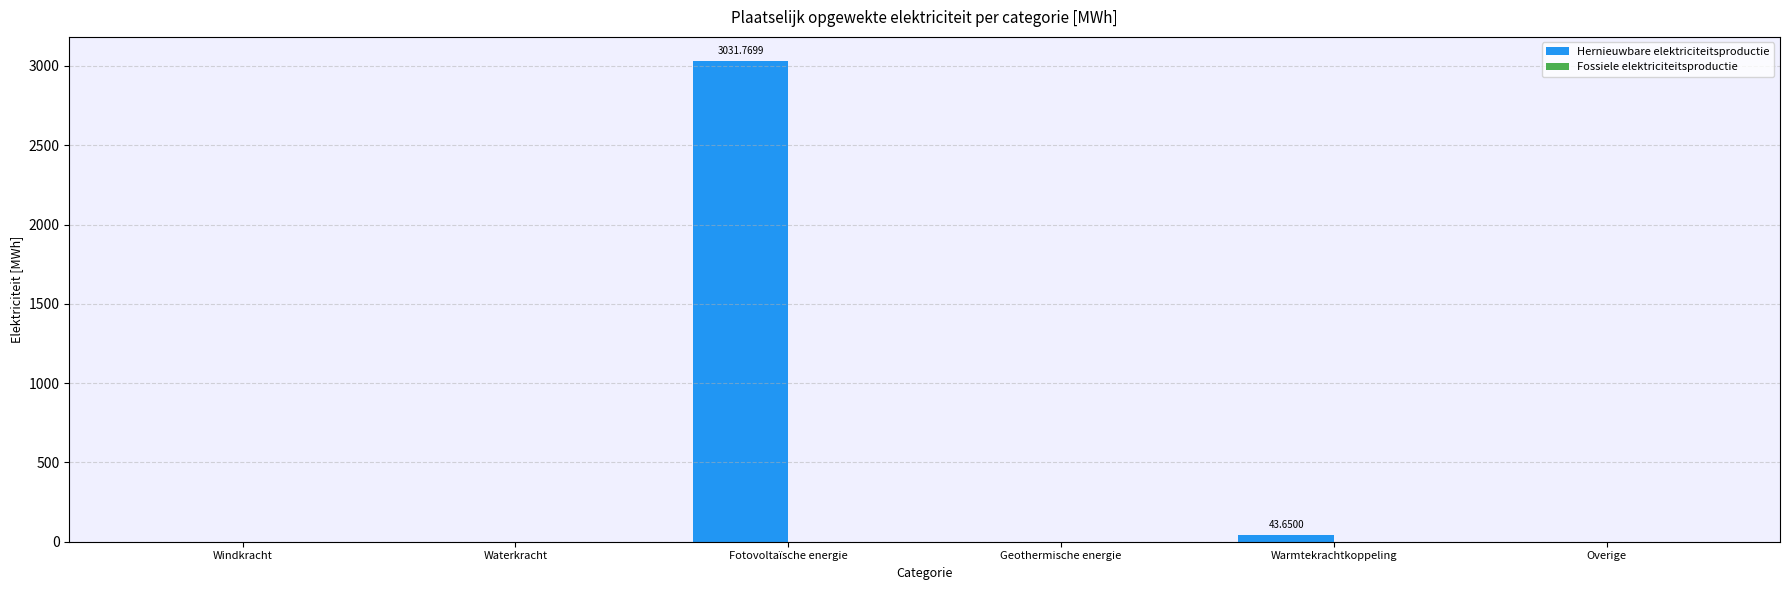

At which category does the chart reach its peak across all series?

Fotovoltaïsche energie